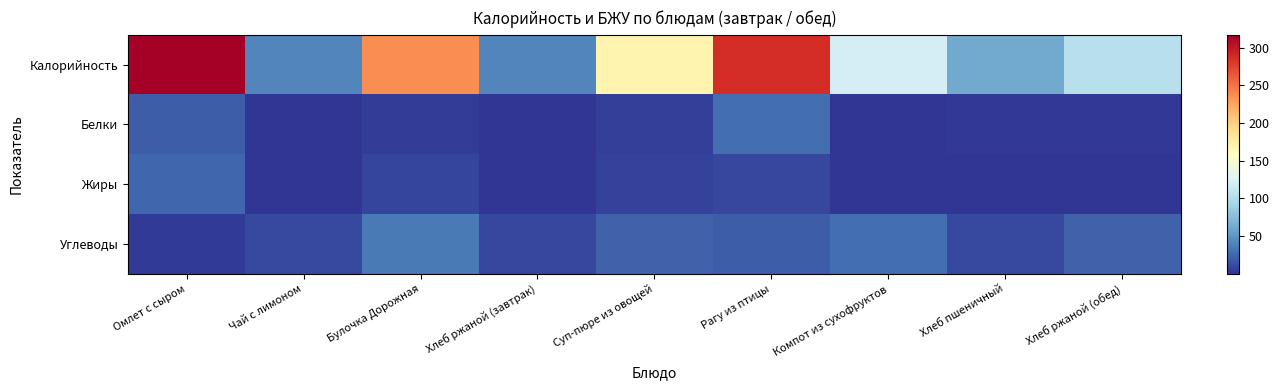

Which has a higher value, Хлеб ржаной (обед) or Хлеб пшеничный?

Хлеб ржаной (обед)